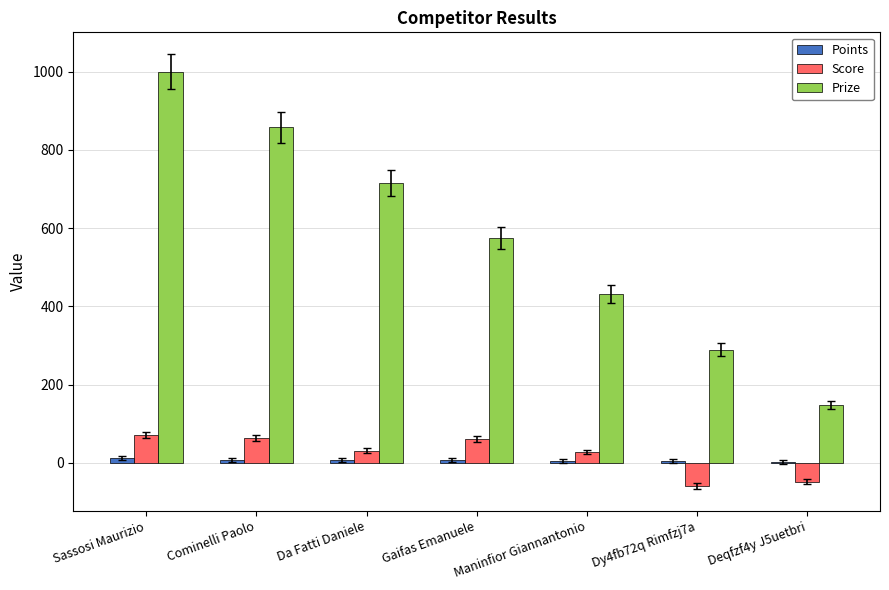

Which series changed the most between Da Fatti Daniele and Deqfzf4y J5uetbri?

Prize